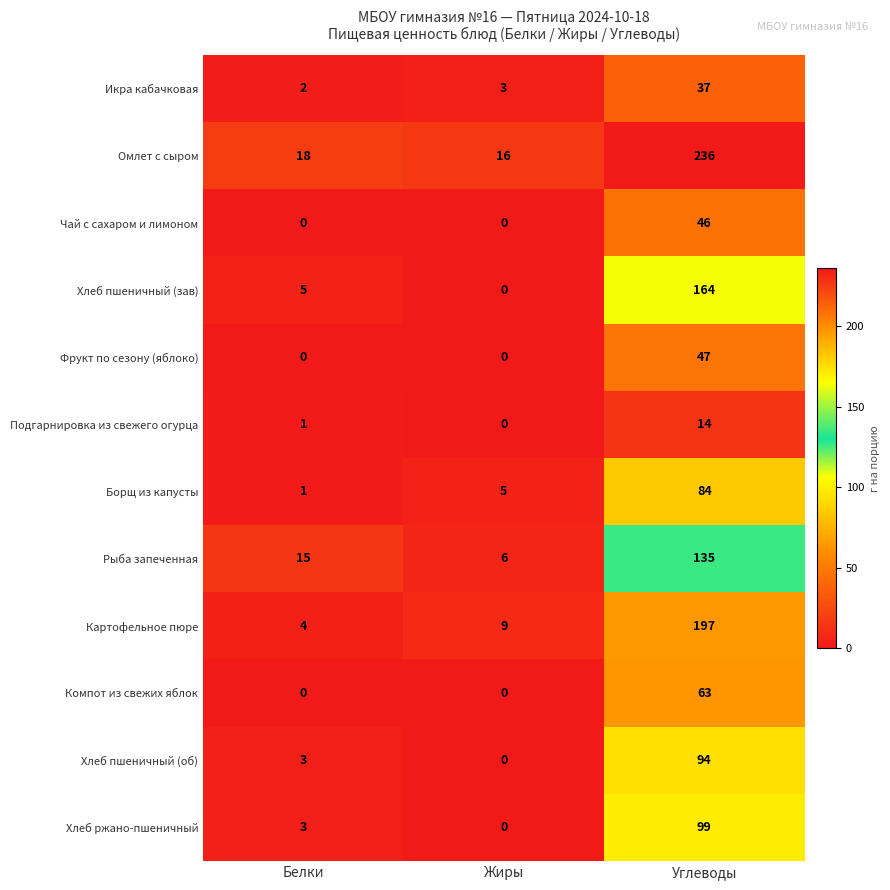

What is the total value across all series at Белки?

52